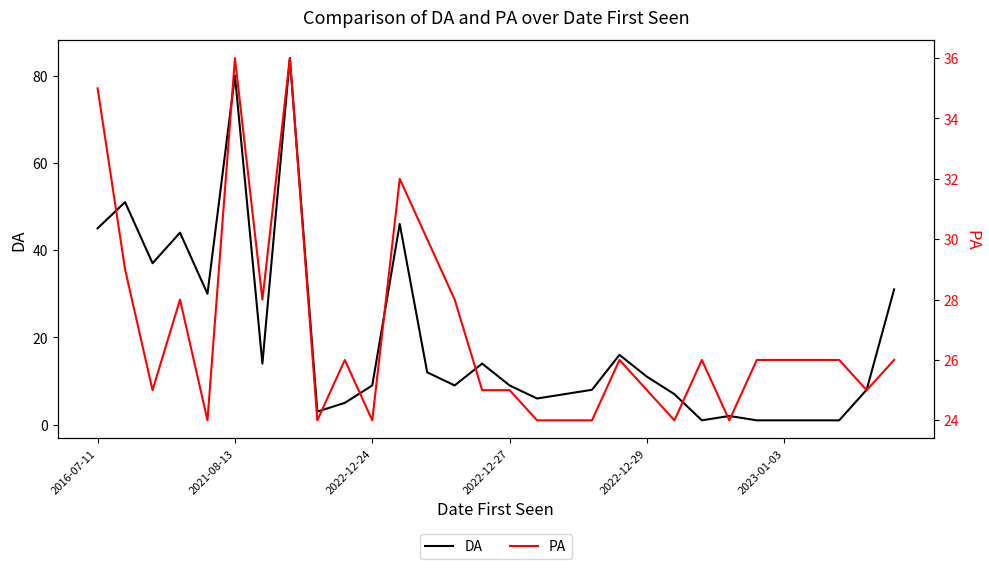

True or false: DA has a value of 1 at 2023-01-03.

True